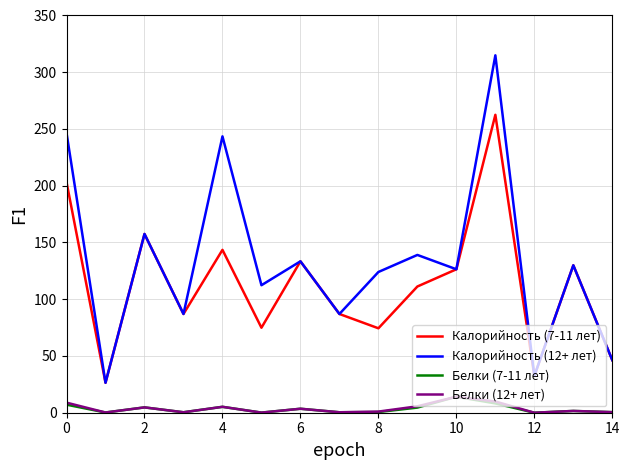

What is the maximum value for Белки (7-11 лет)?

14.1